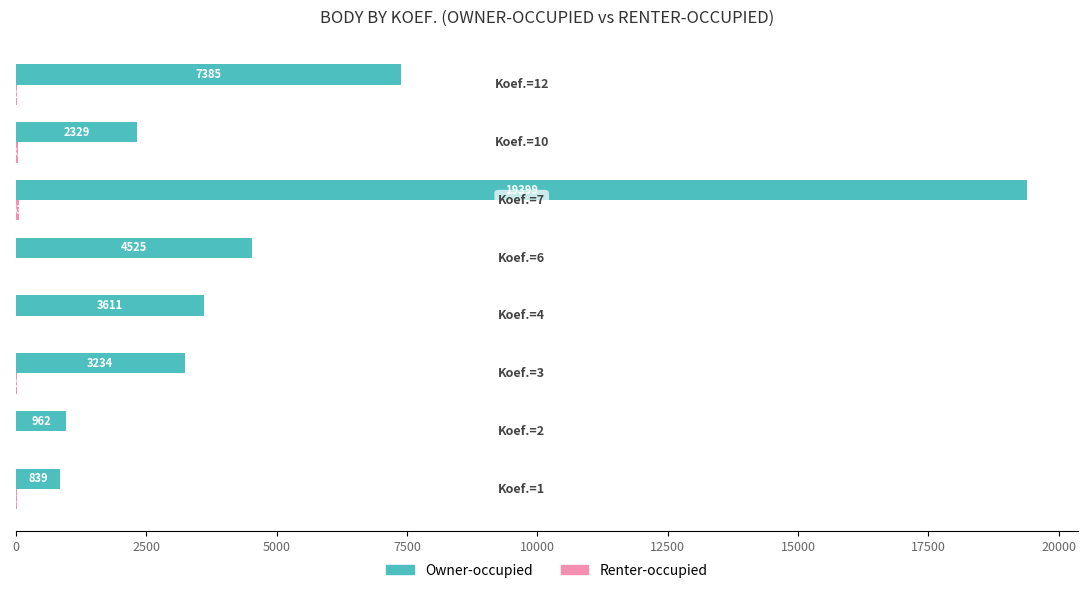

Which series has the largest total across all categories?

Owner-occupied